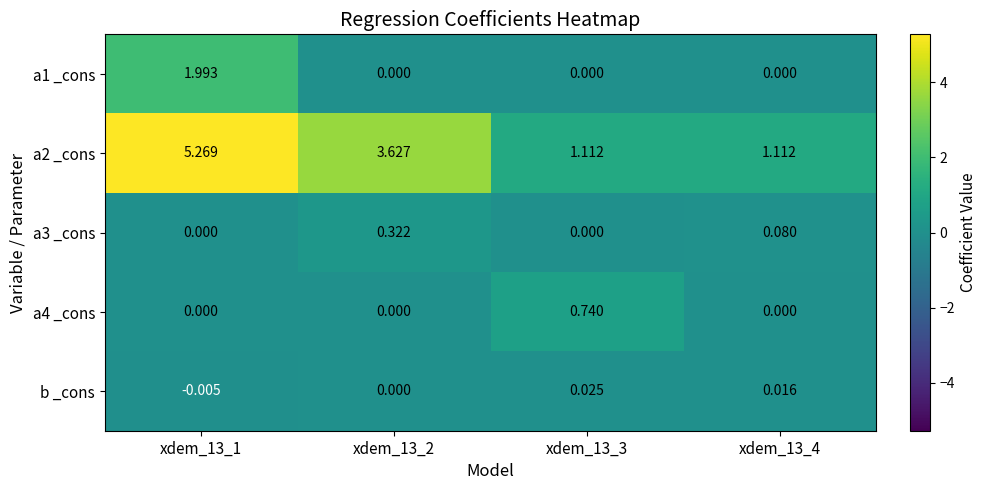

Is the value of a1 _cons at xdem_13_2 greater than the value of a3 _cons at xdem_13_4?

No